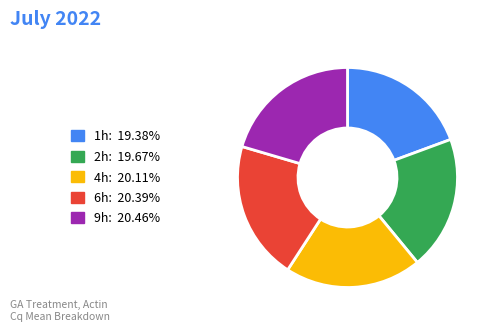

True or false: 4h accounts for 20% of the total.

True